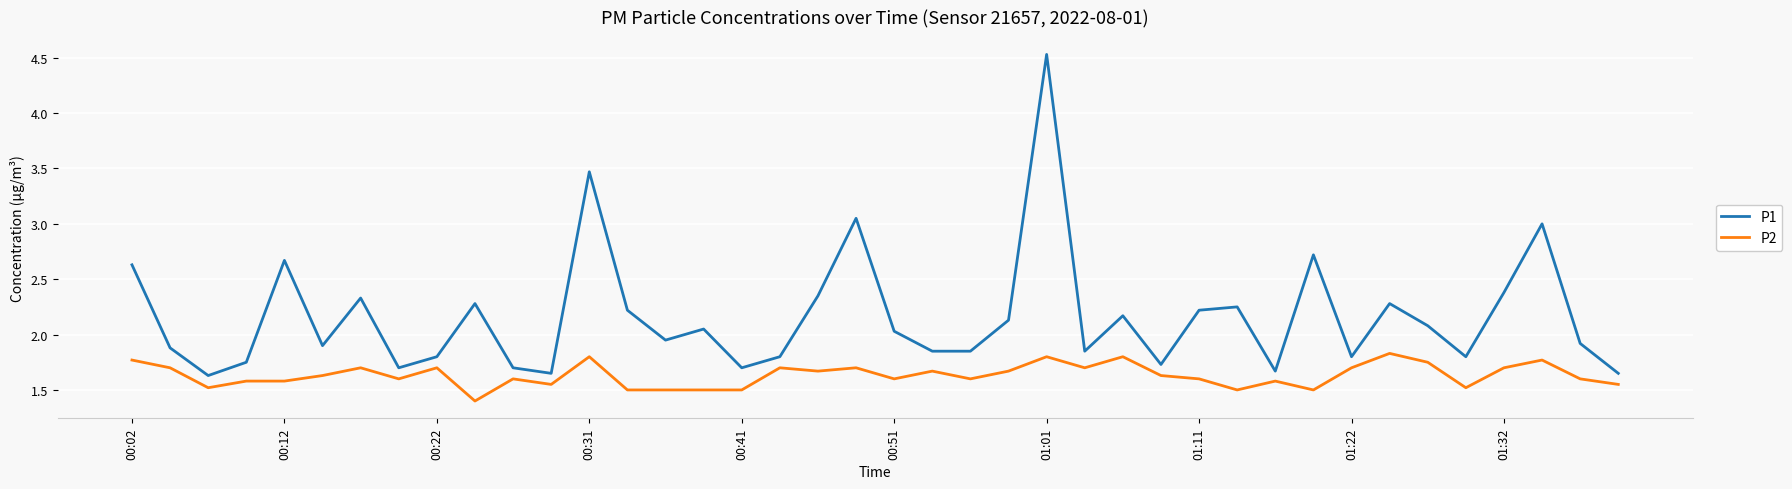

True or false: P2 and P1 cross at least once.

False